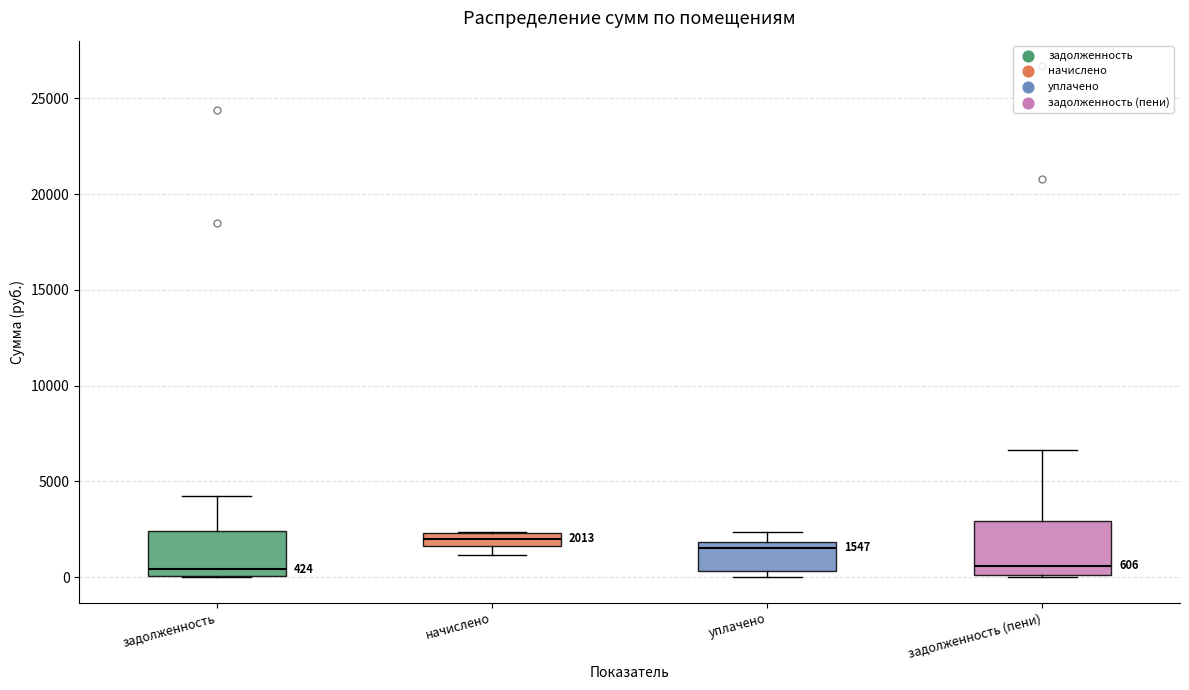

Which box is the tallest, from its lower edge to its upper edge?

задолженность (пени)